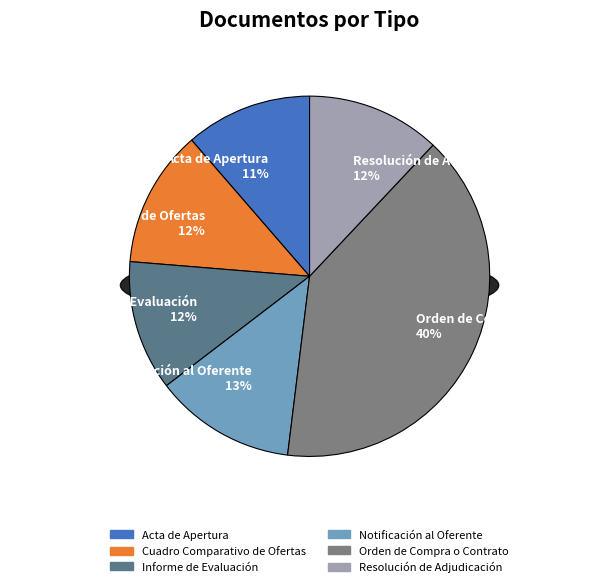

What is the change in value from Acta de Apertura to Orden de Compra o Contrato?

+88